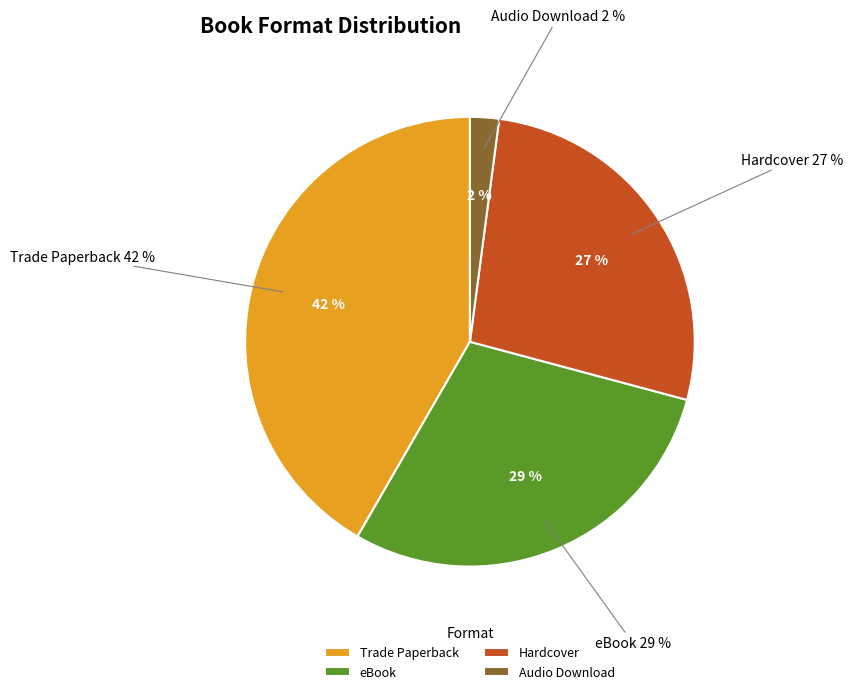

What is the ratio of the value at Hardcover to the value at eBook?

0.9